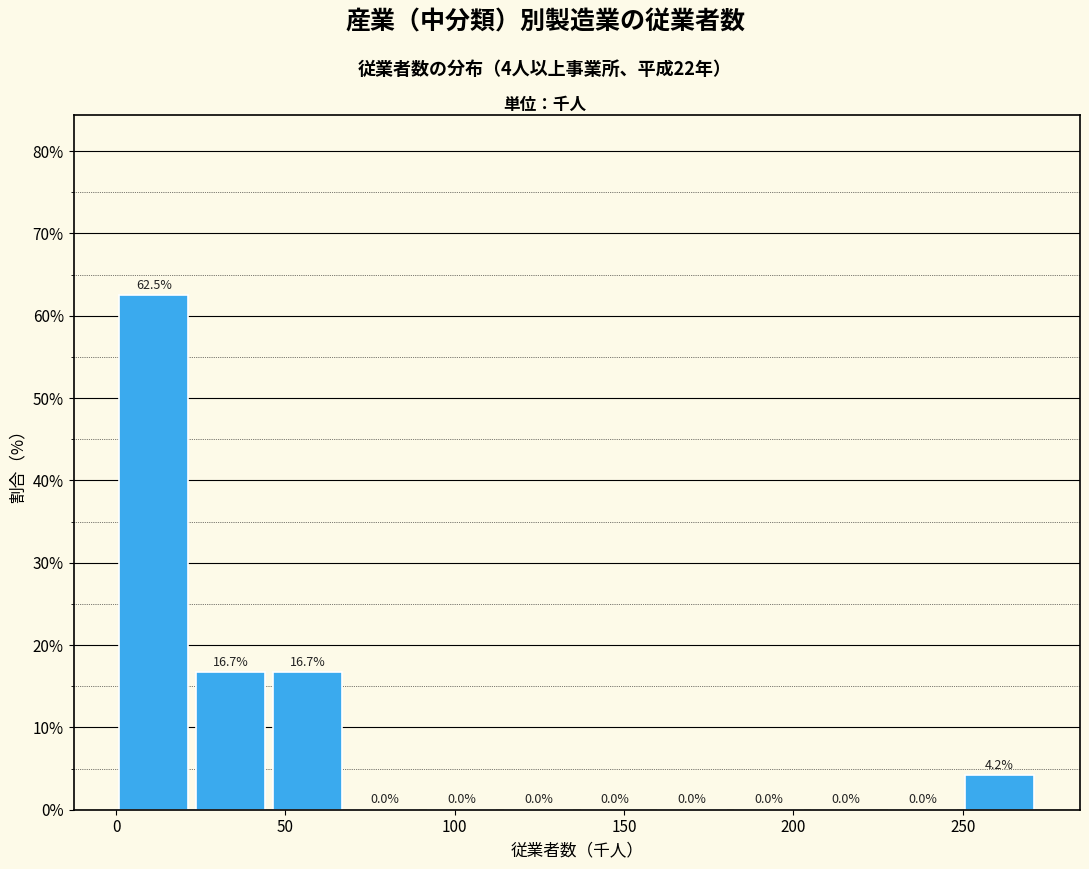

Reading left to right, list every bar in this chart as the range it spans on the x-axis followed by its height. The bar edges are not printed on the chart, so give them approximately, as read against the axis.

0 to 25: 62.5
25 to 45: 16.7
45 to 70: 16.7
70 to 90: 0.0
90 to 115: 0.0
115 to 135: 0.0
135 to 160: 0.0
160 to 185: 0.0
185 to 205: 0.0
205 to 230: 0.0
230 to 250: 0.0
250 to 275: 4.2